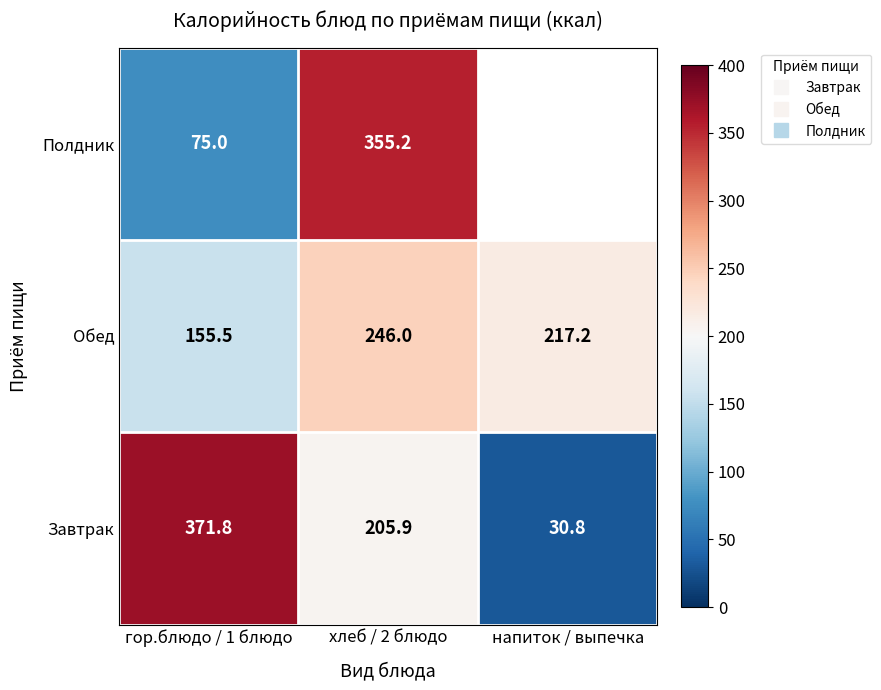

Where is Завтрак nearest to the value 201?

хлеб / 2 блюдо